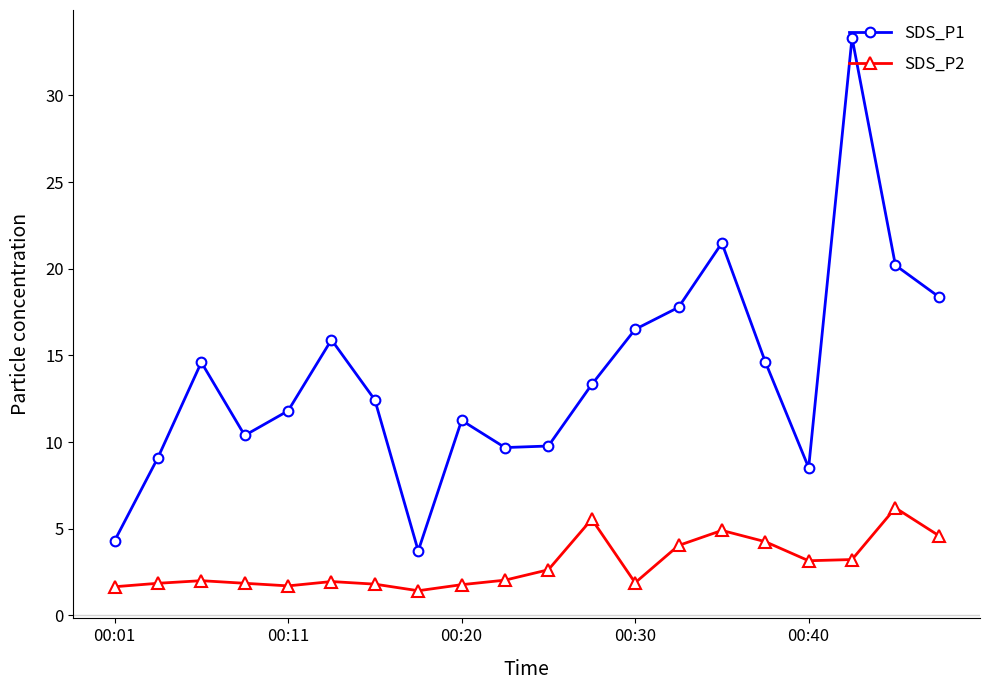

True or false: SDS_P2 and SDS_P1 intersect in this chart.

False